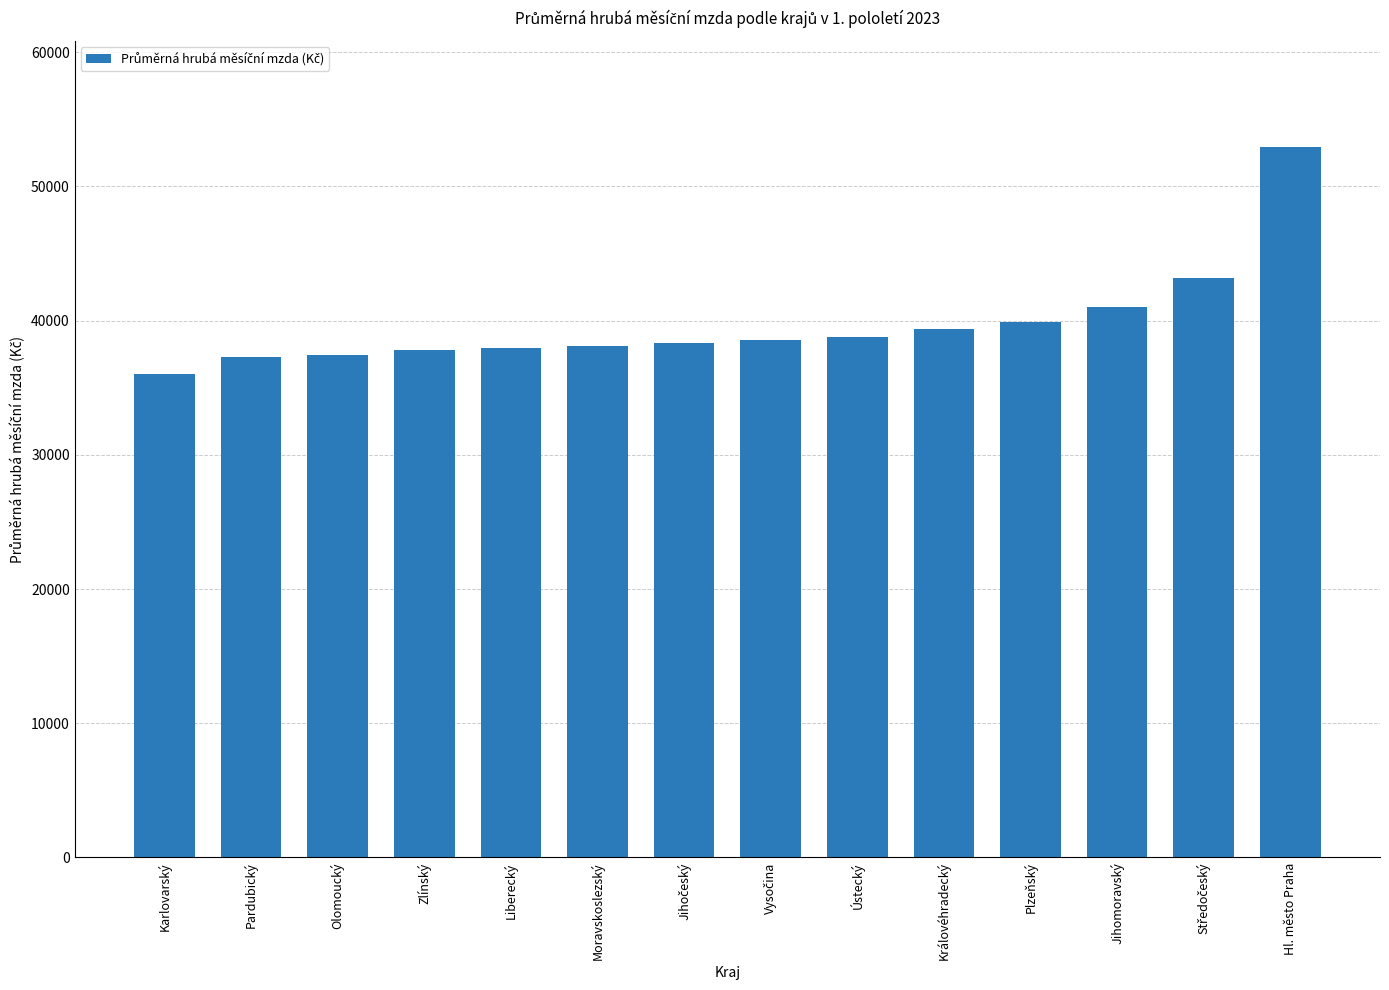

What is the approximate value at Královéhradecký?

39391